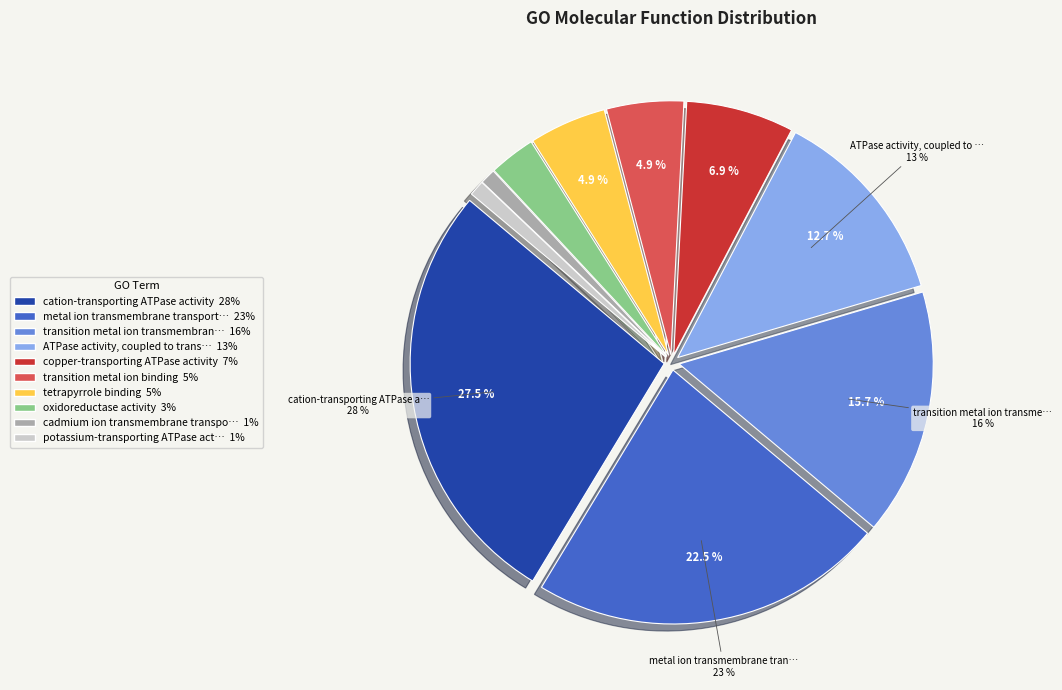

Is transition metal ion binding the majority of the pie?

No